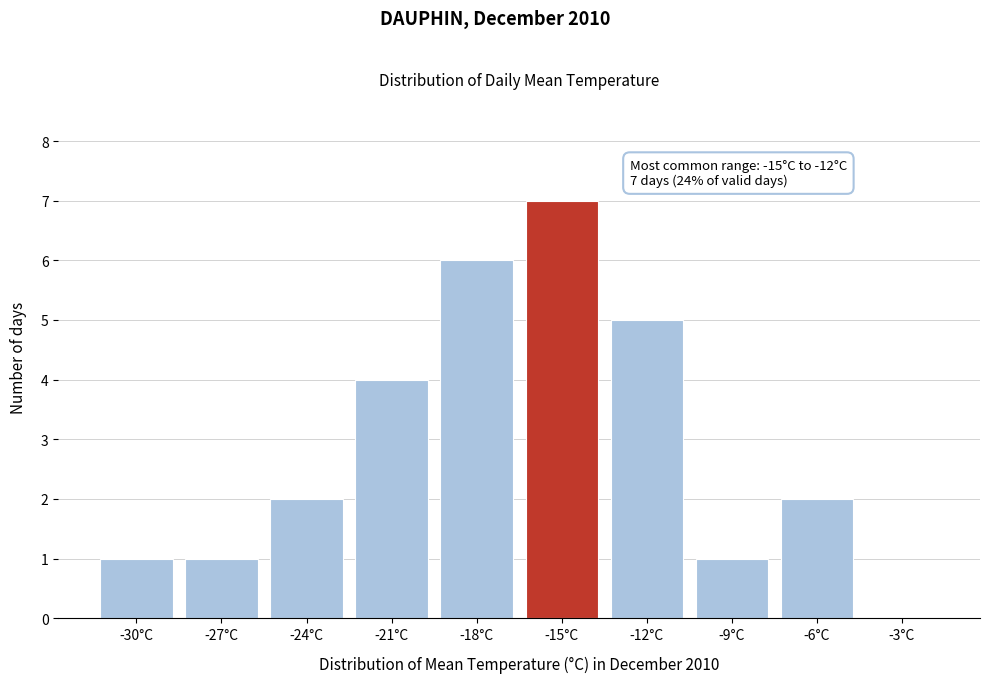

Reading left to right, extract all data points from this chart.

-30°C=1	-27°C=1	-24°C=2	-21°C=4	-18°C=6	-15°C=7	-12°C=5	-9°C=1	-6°C=2	-3°C=0